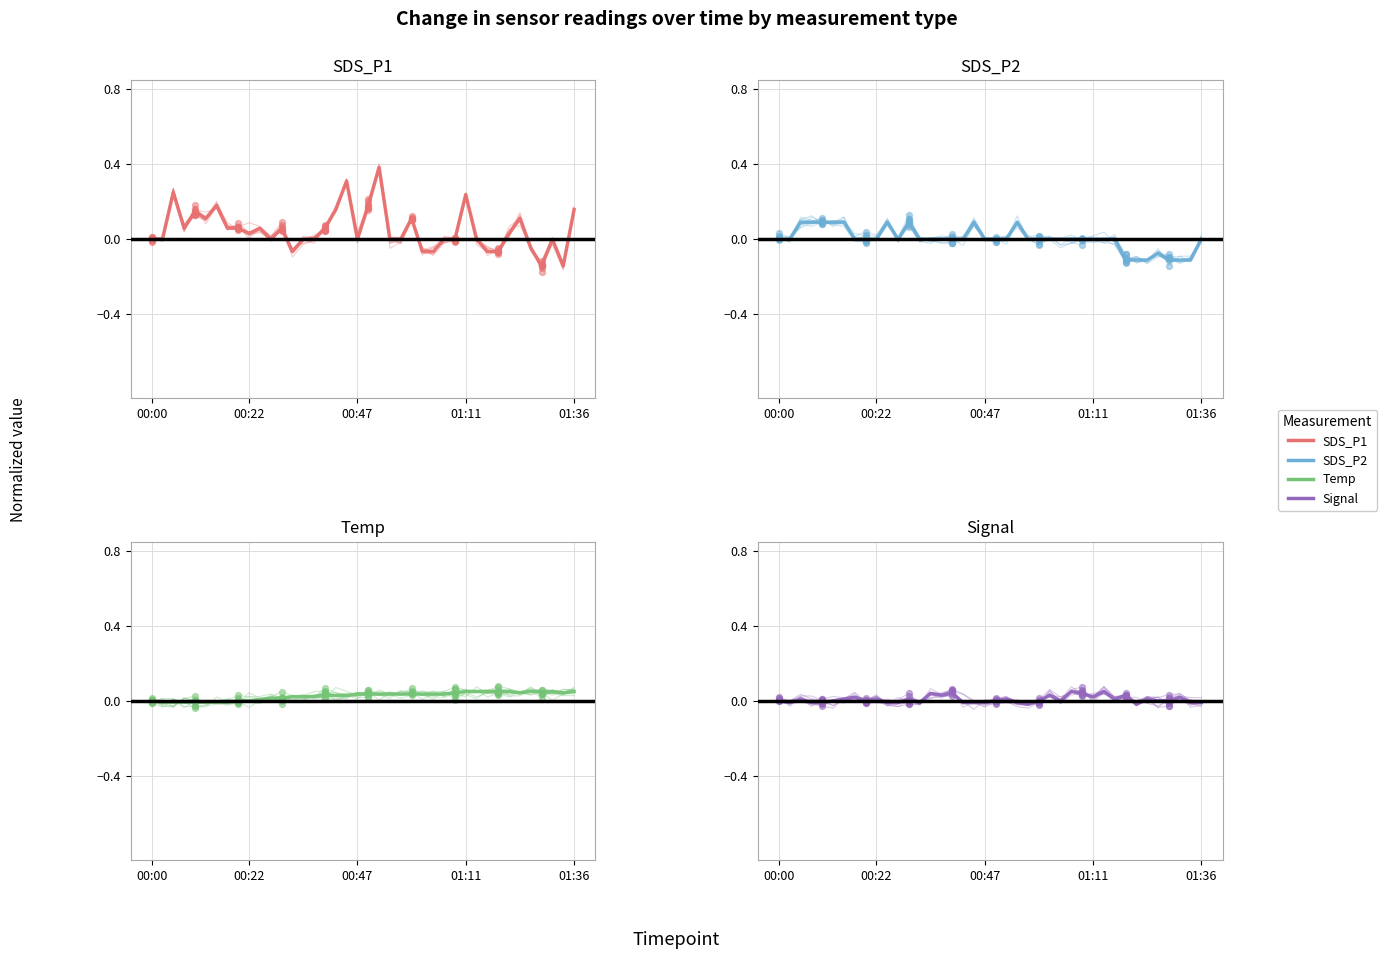

Which series has the largest total across all categories?

SDS_P1